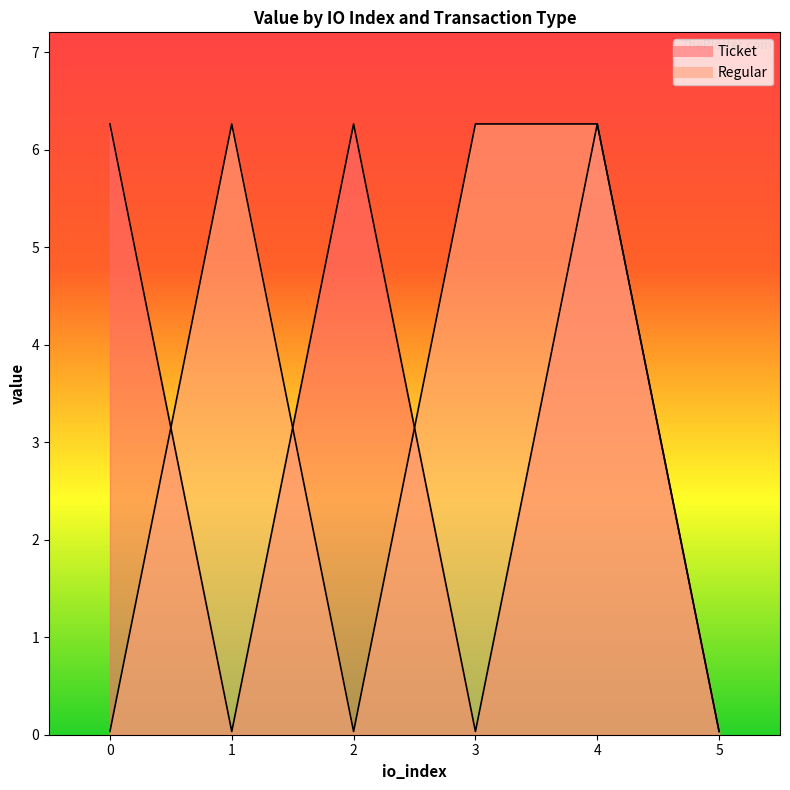

Reading right to left, transcribe all the data shown in this chart.

Ticket: 5=0.0	4=6.3	3=0.0	2=6.3	1=0.0	0=6.3
Regular: 5=0.0	4=6.3	3=6.3	2=0.0	1=6.3	0=0.0